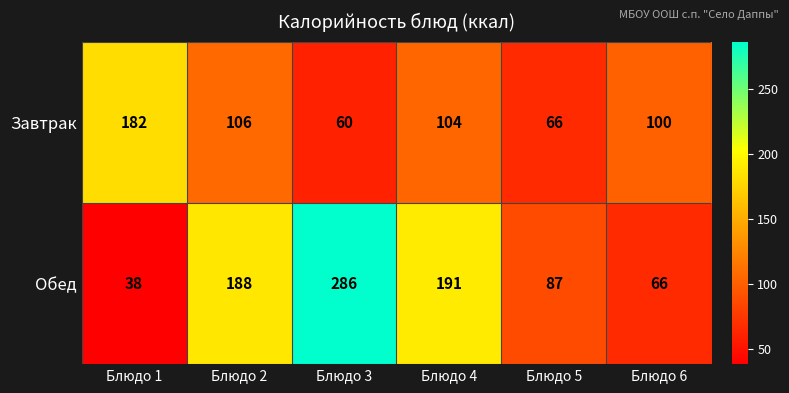

Rank the categories by Обед value from lowest to highest.

Блюдо 1, Блюдо 6, Блюдо 5, Блюдо 2, Блюдо 4, Блюдо 3